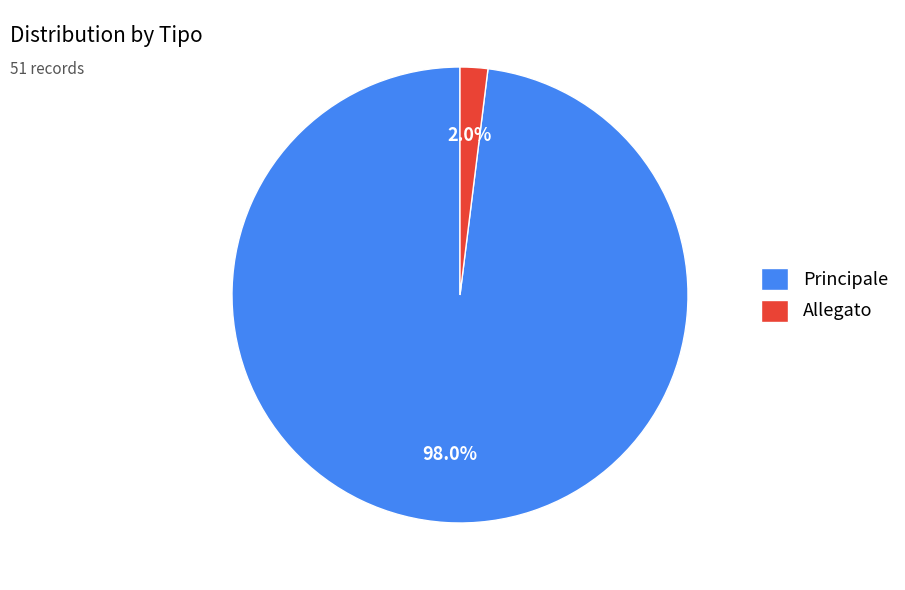

Which slice is the largest?

Principale